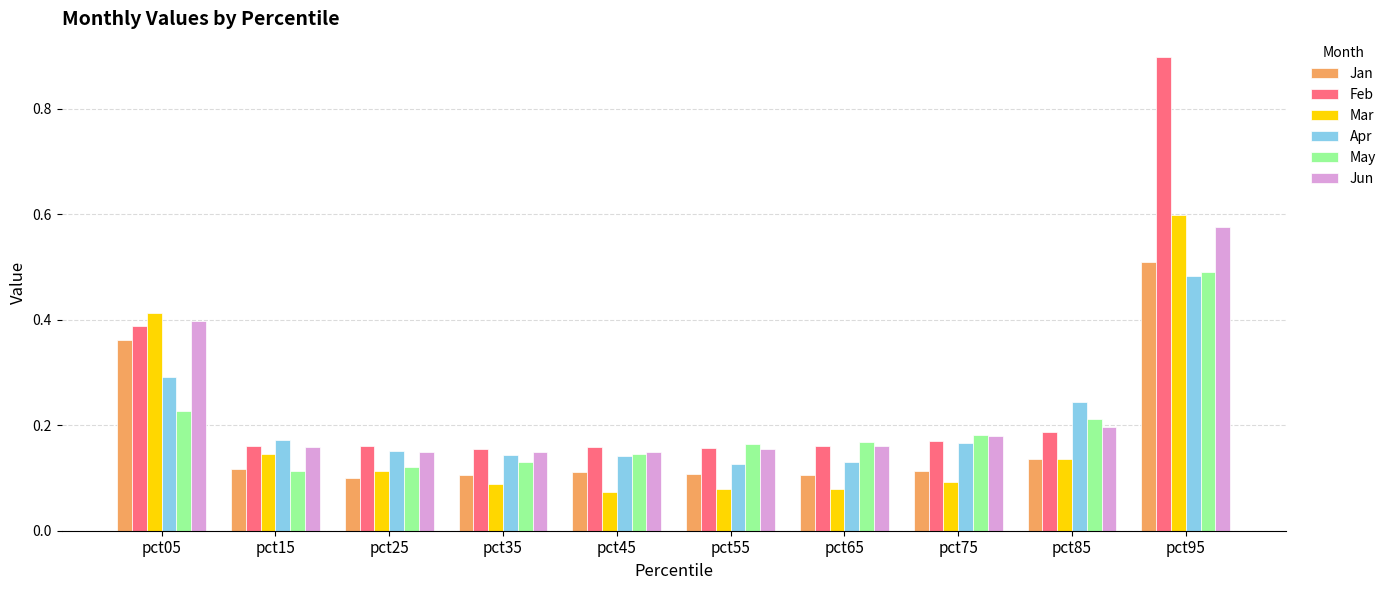

Which series has the largest total across all categories?

Feb